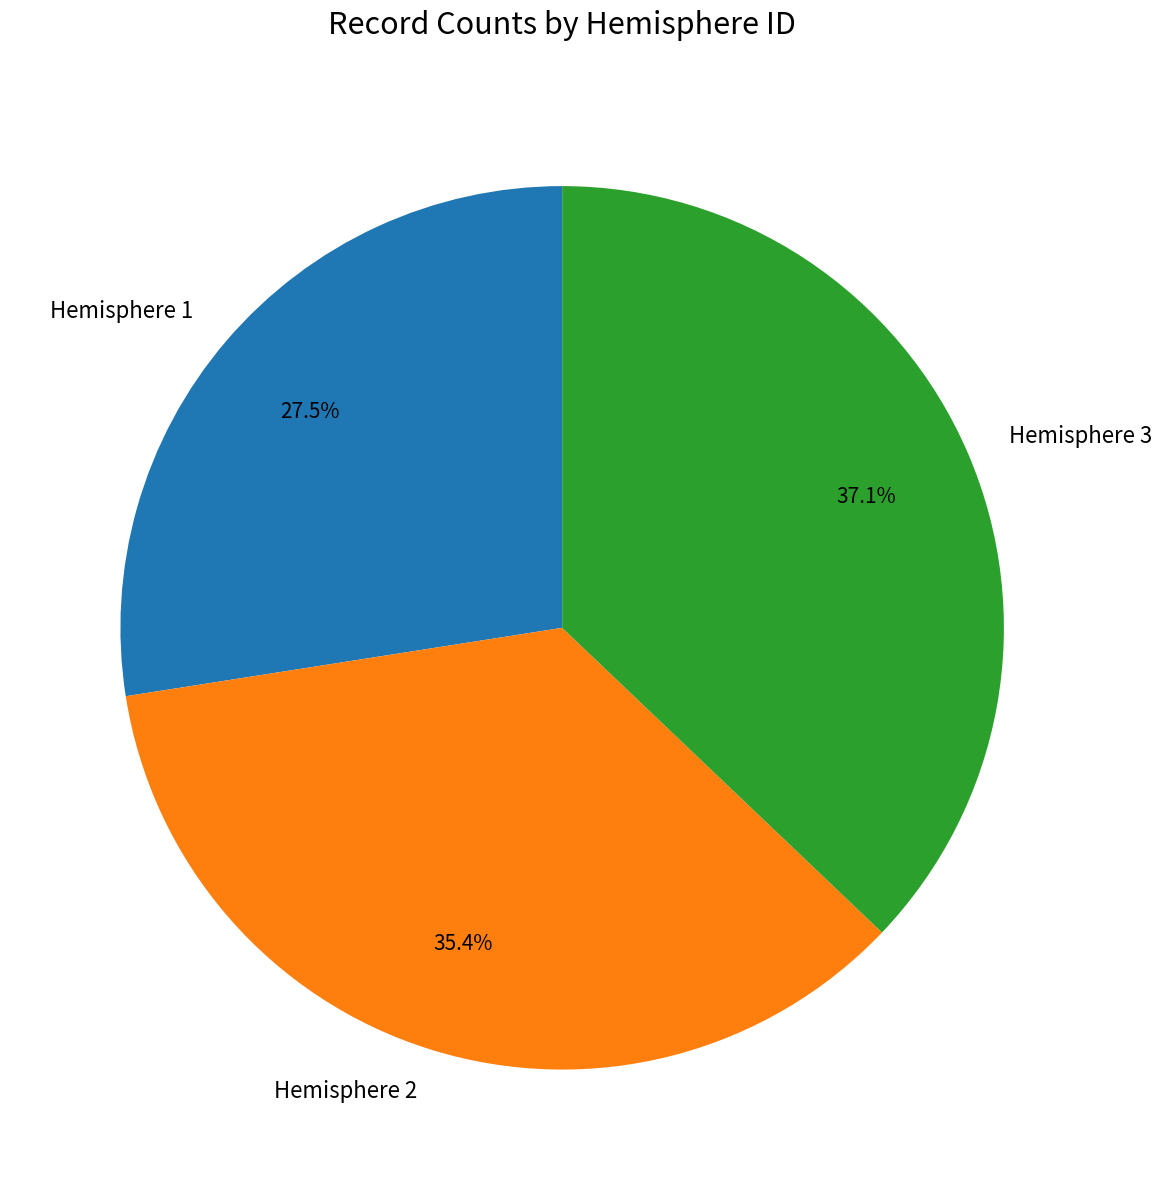

Does Hemisphere 1 represent more than half of the total?

No